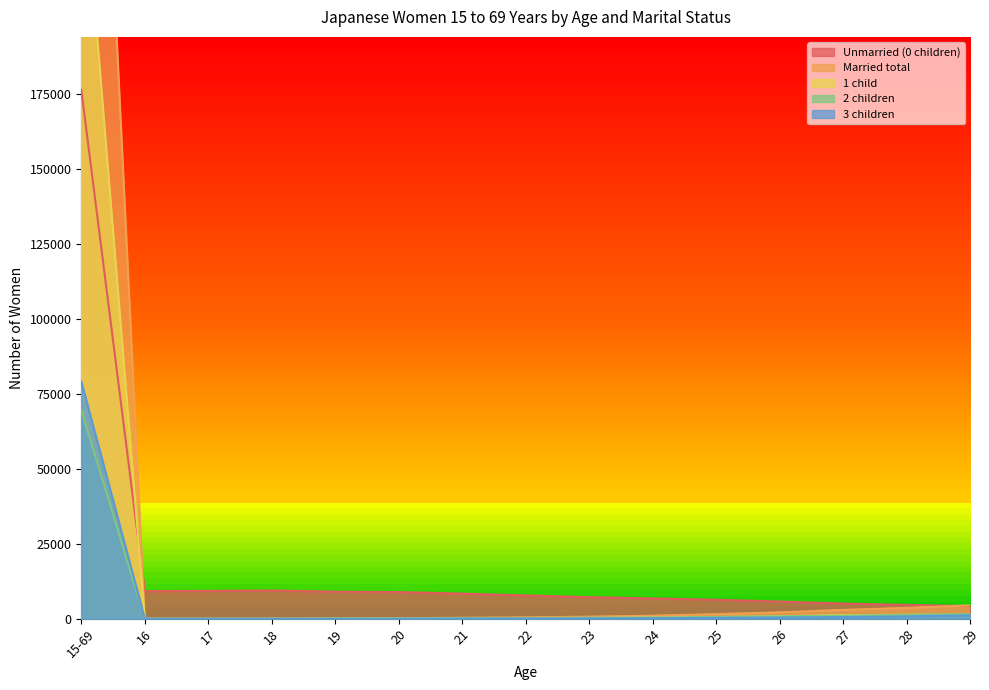

In 1 child, how many points are lower than both neighbors (excluding endpoints)?

1